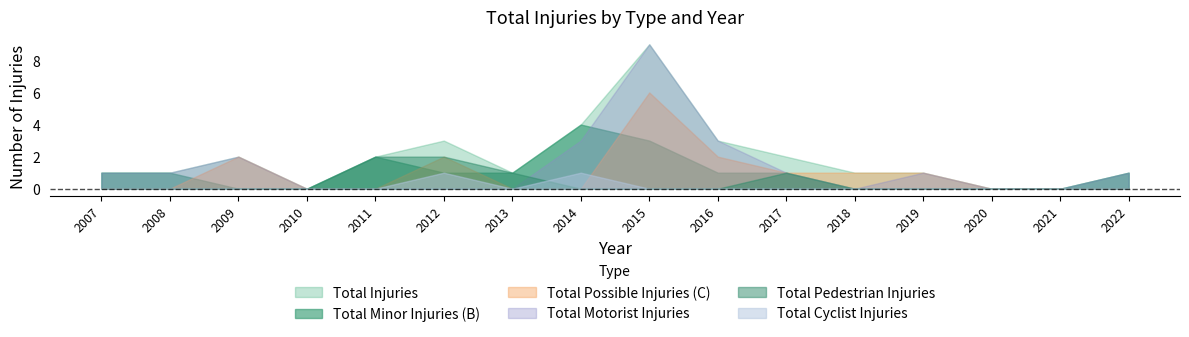

The Total Cyclist Injuries series shows 0 at 2007. True or false?

True